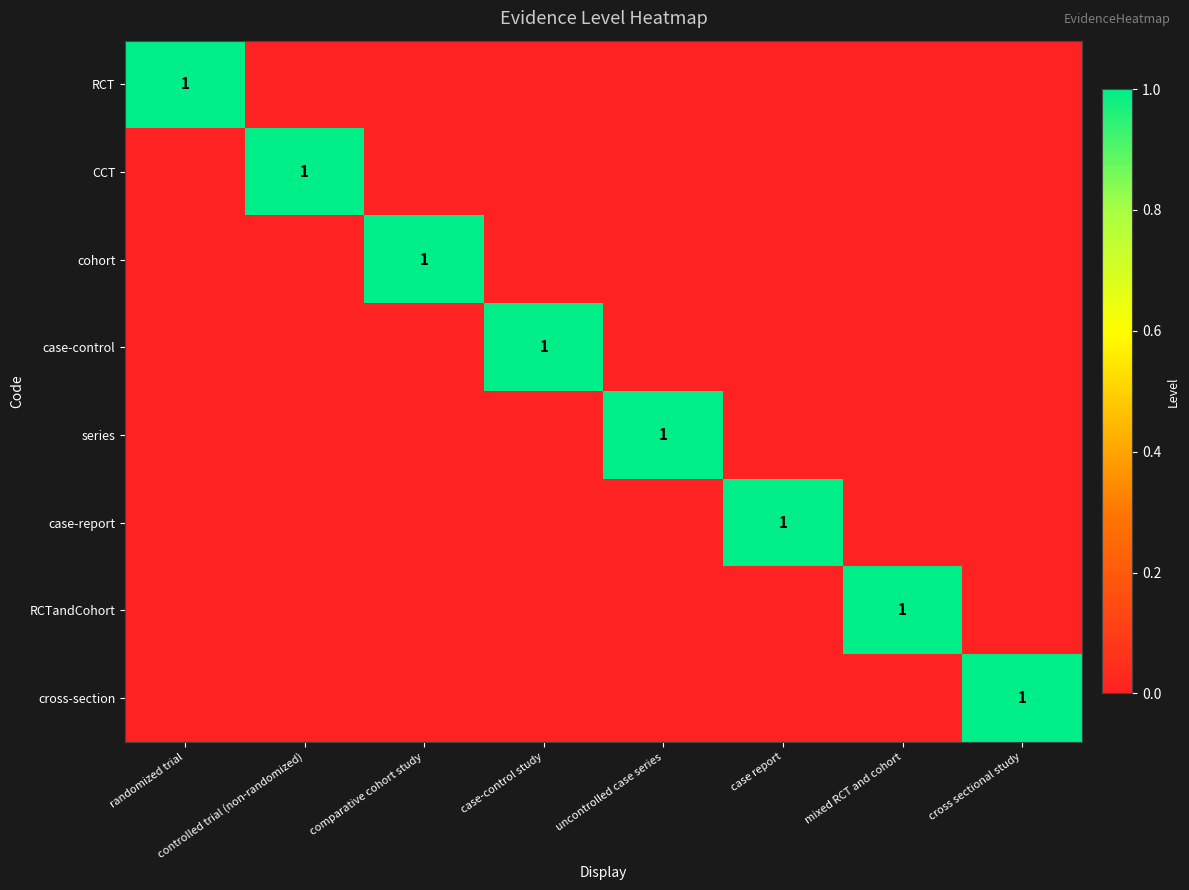

The value of CCT at case report is 1. True or false?

False